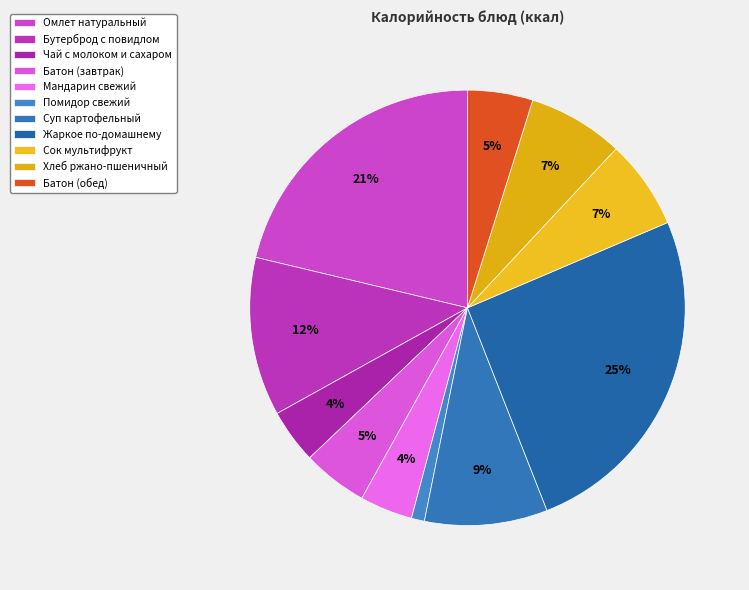

How many slices are in this pie chart?

11